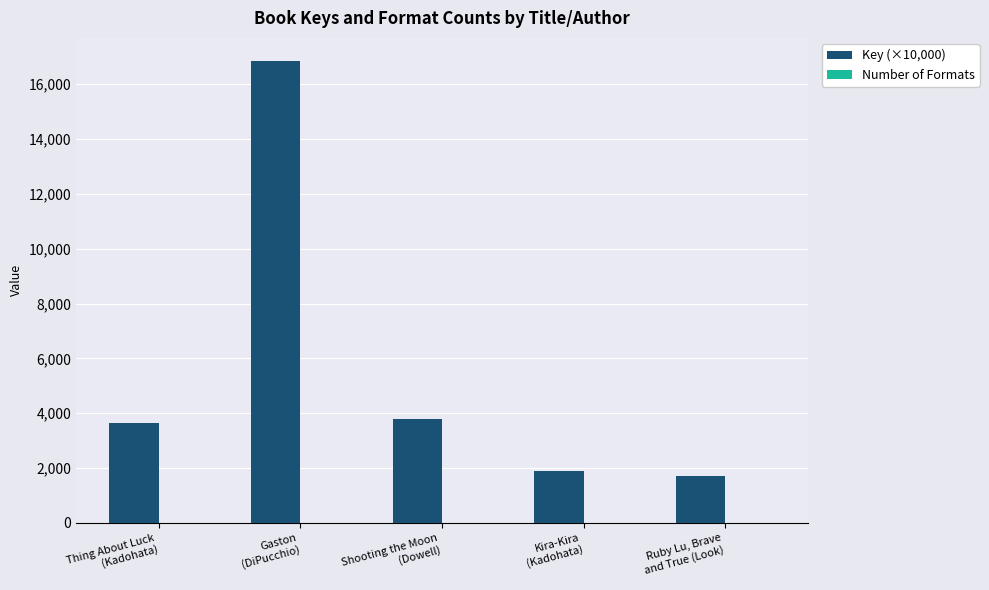

What is the sum of all Key (×10,000) values?

27878.7